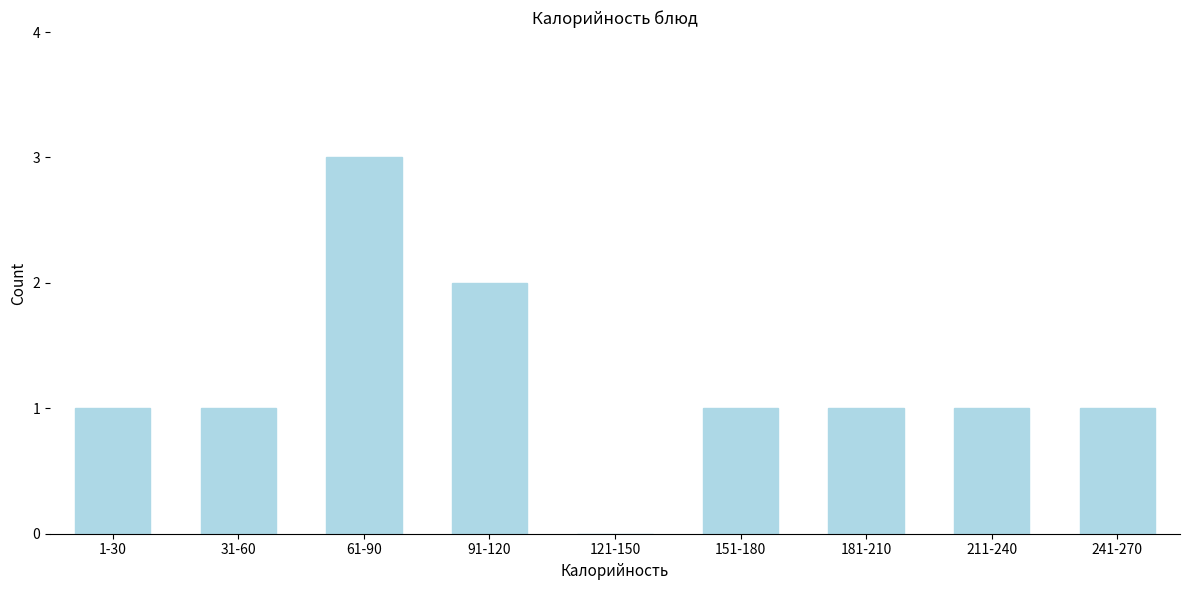

Reading left to right, transcribe all the data shown in this chart.

1-30=1	31-60=1	61-90=3	91-120=2	121-150=0	151-180=1	181-210=1	211-240=1	241-270=1